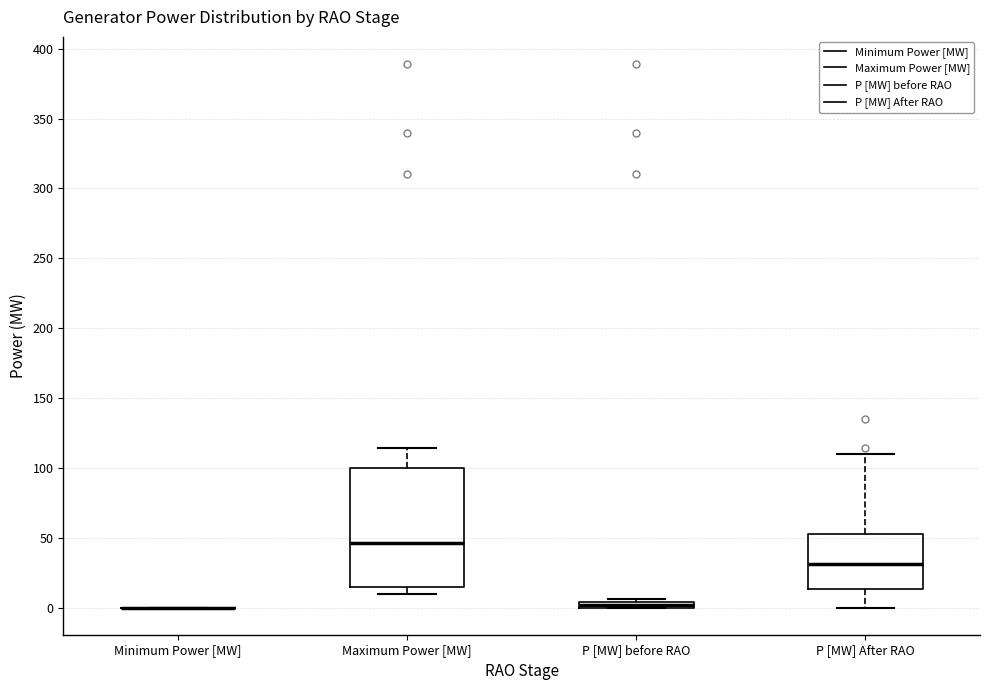

Which box is the tallest, from its lower edge to its upper edge?

Maximum Power [MW]